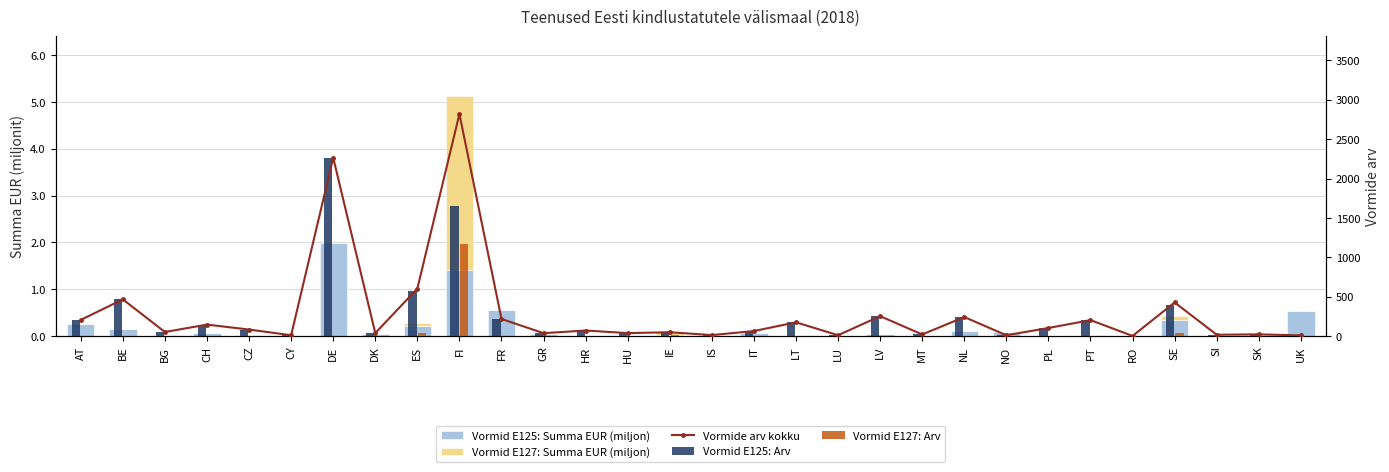

List the labels in order of Vormid E125: Arv value, smallest first.

RO, UK, CY, LU, NO, IS, SI, MT, SK, IE, GR, DK, HU, BG, IT, HR, CZ, PL, CH, LT, PT, AT, FR, NL, LV, SE, BE, ES, FI, DE